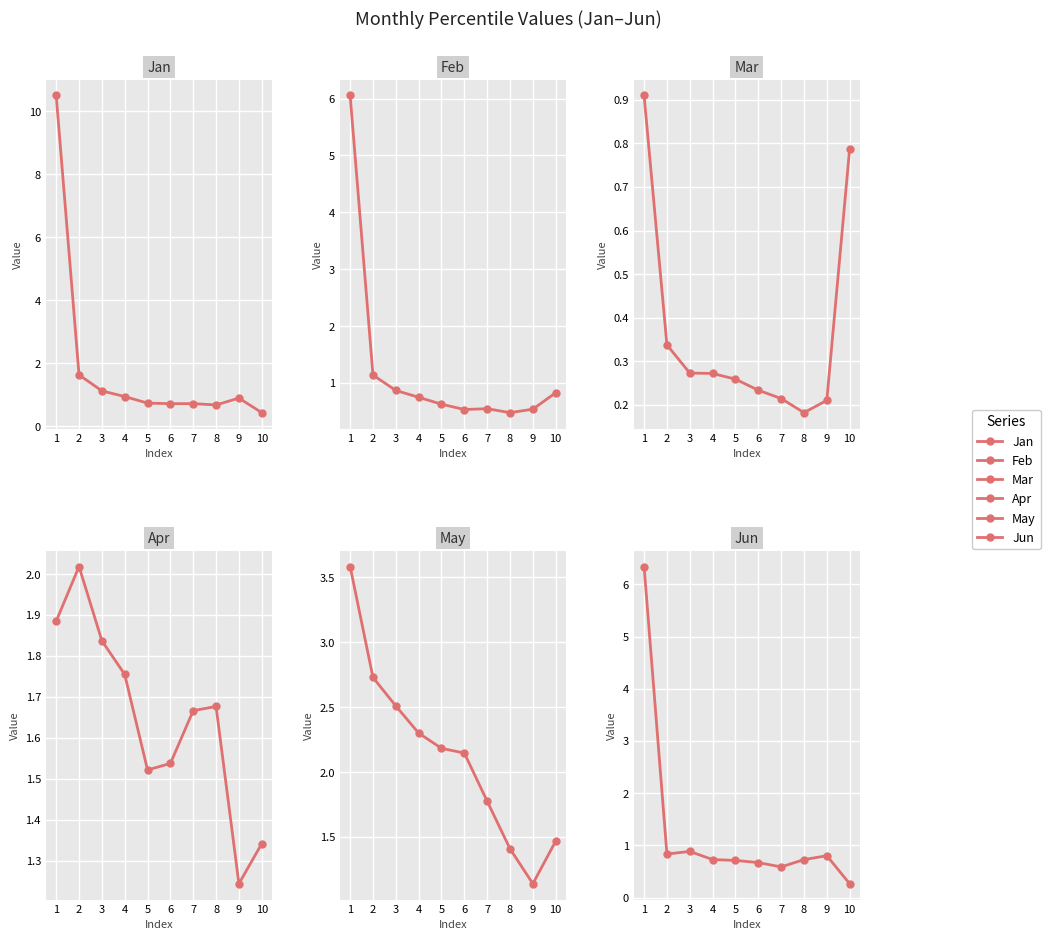

Where do Jan and May first cross each other?

1 and 2